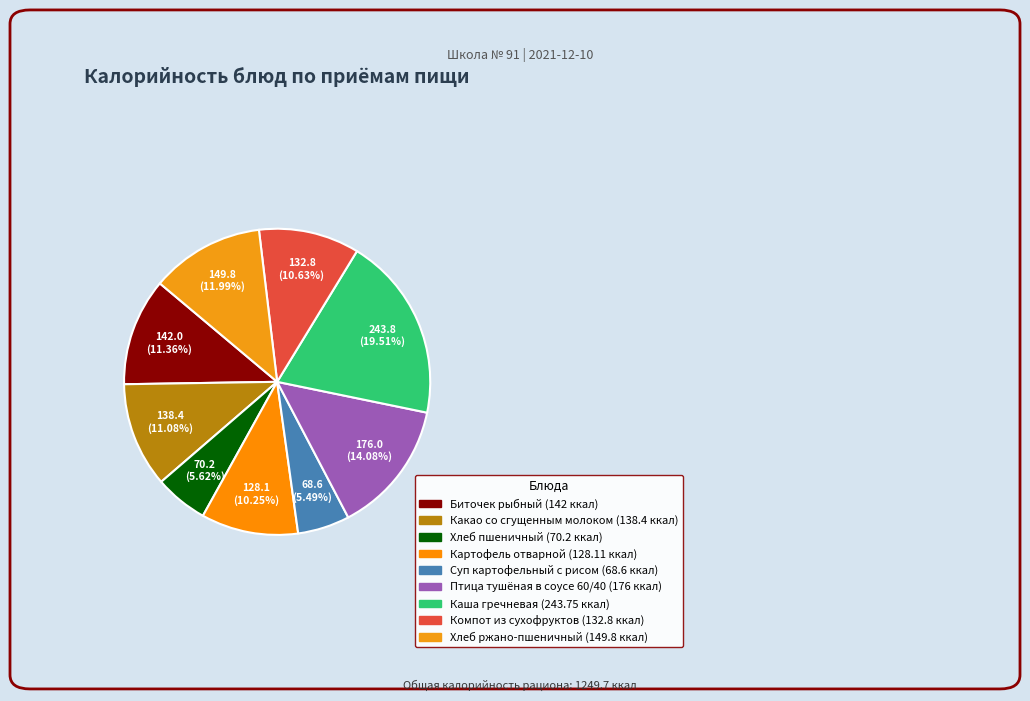

Combined, do Картофель отварной and Компот из сухофруктов account for over 50%?

No